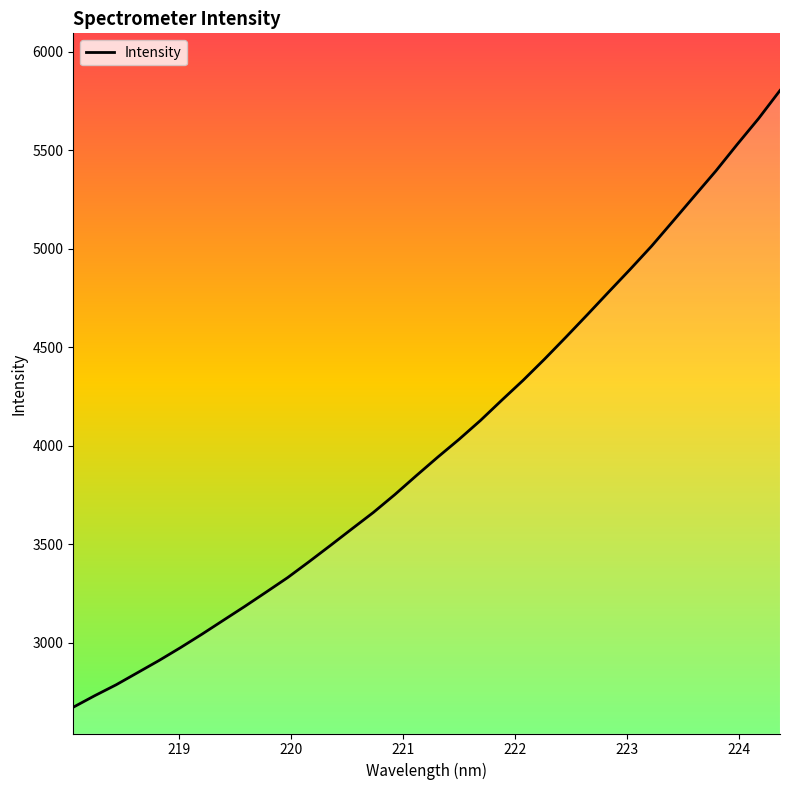

What is the difference between the maximum and minimum values?

3133.1